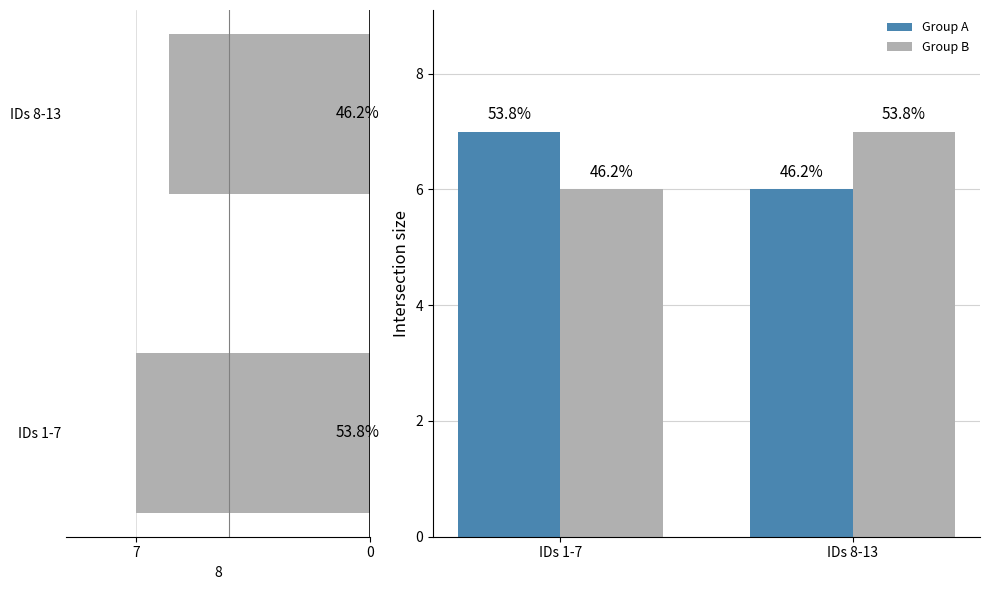

Does the chart contain any negative values?

No